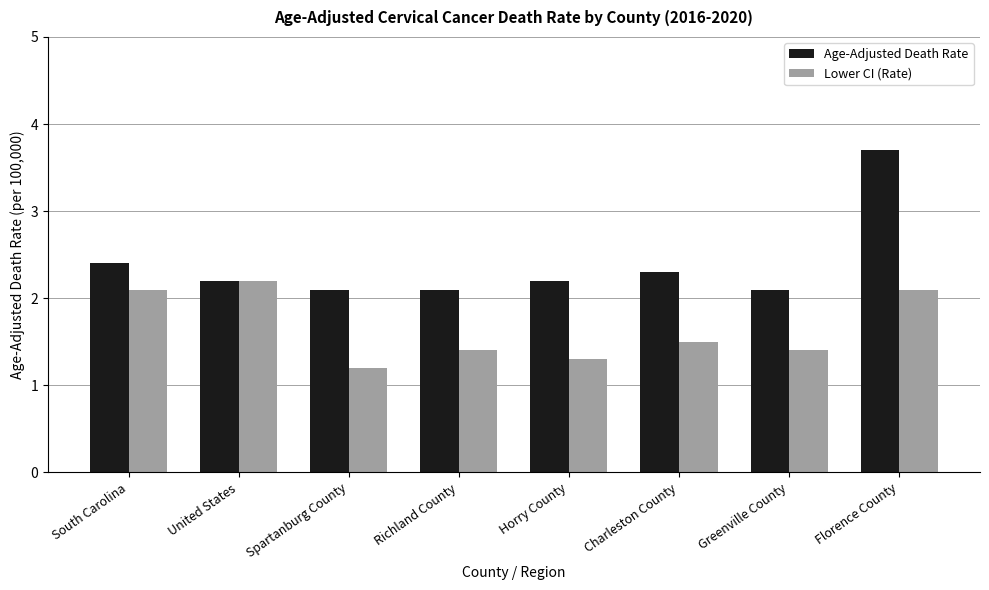

At which category is the sum across all series the highest?

Florence County